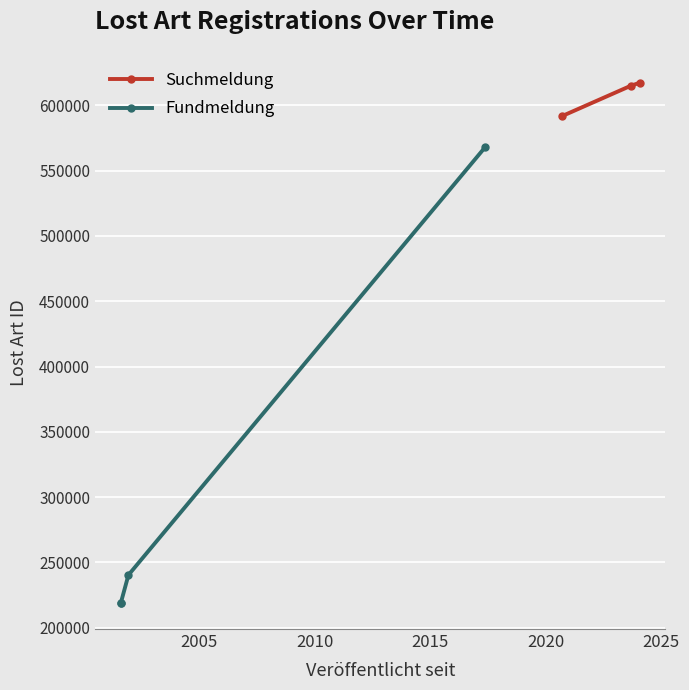

True or false: the data shows 900654 at 2010.

False